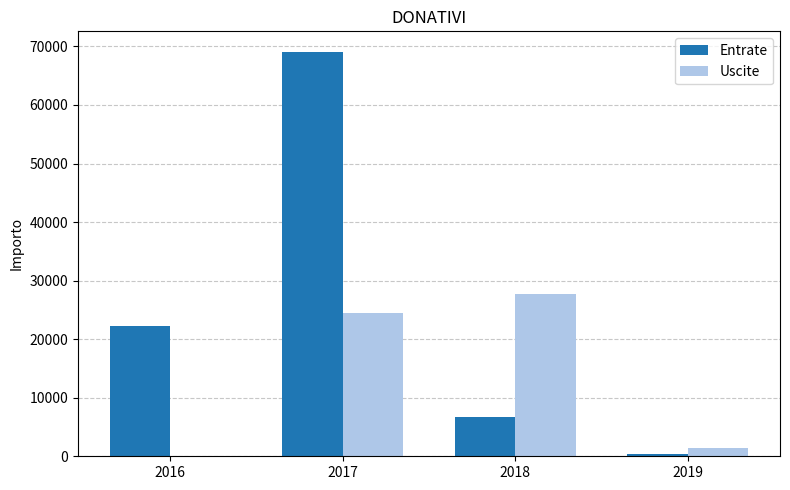

Which series has the largest total across all categories?

Entrate